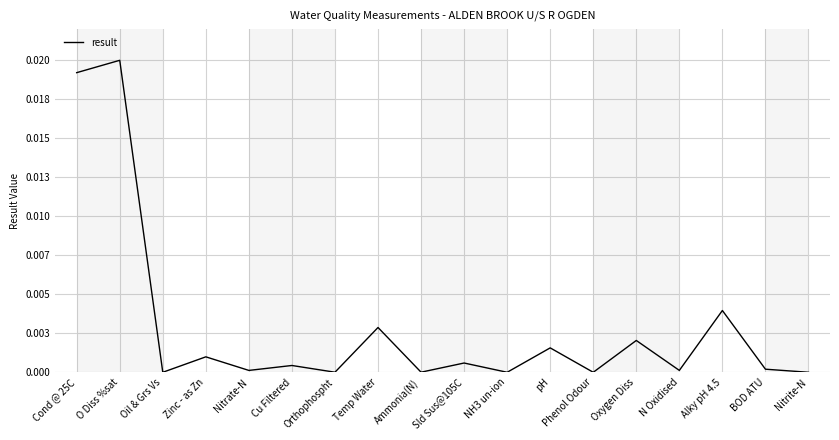

Does the chart display data point markers on the line(s)?

No